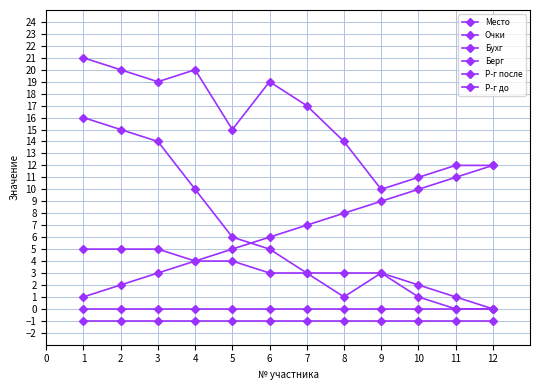

How many lines are shown in the chart?

6